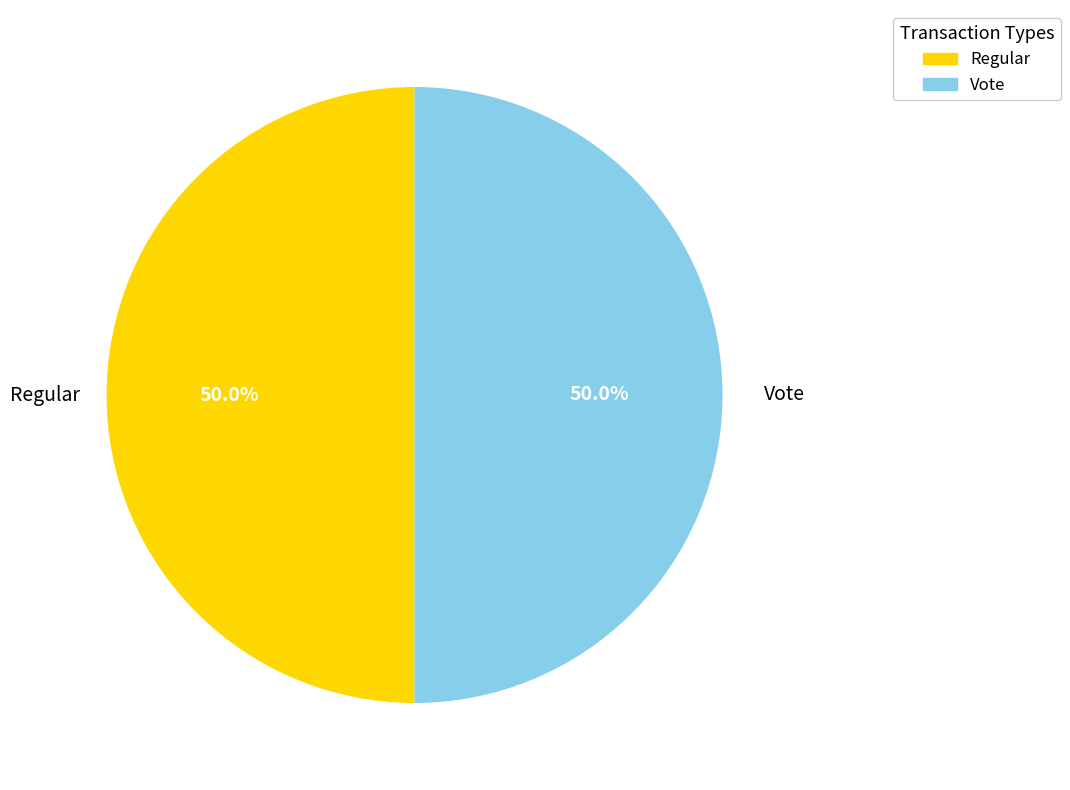

Approximately how many times larger is the value at Vote compared to Regular?

1.0